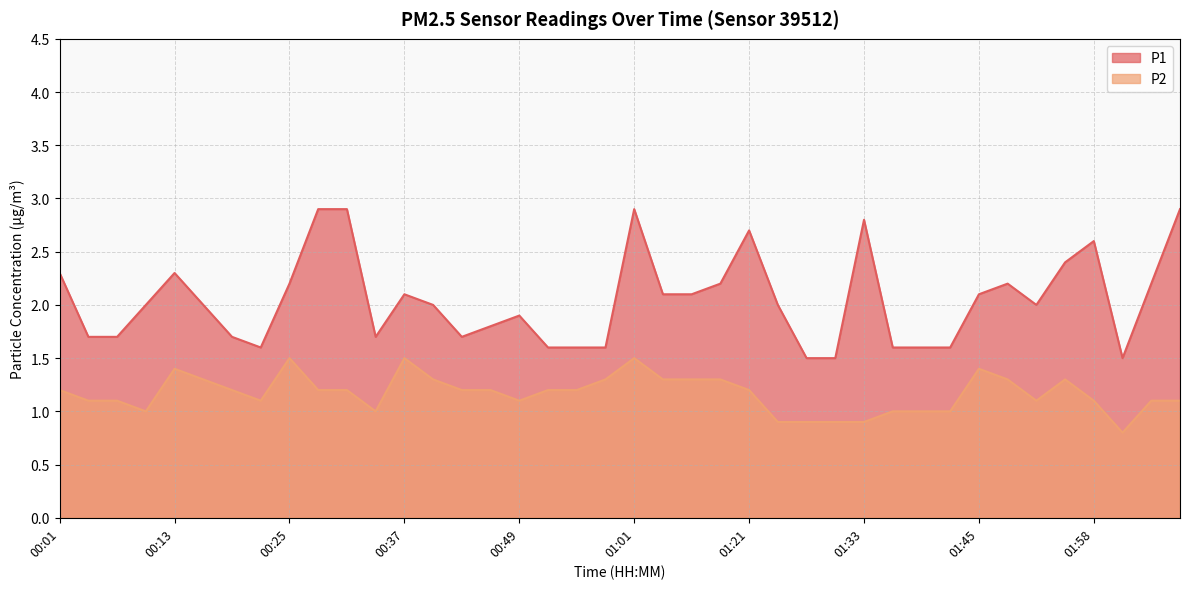

True or false: P1 has more than 0 points higher than both neighbors.

True